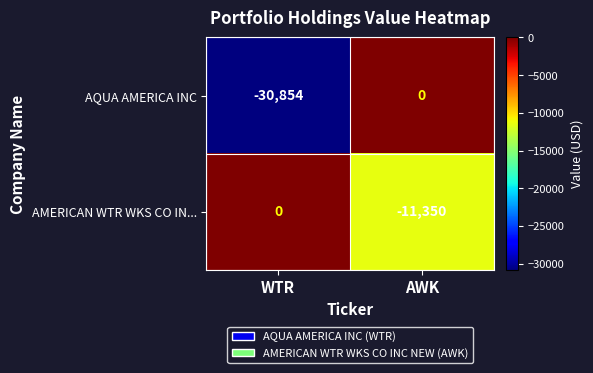

How many categories are shown in the chart?

2